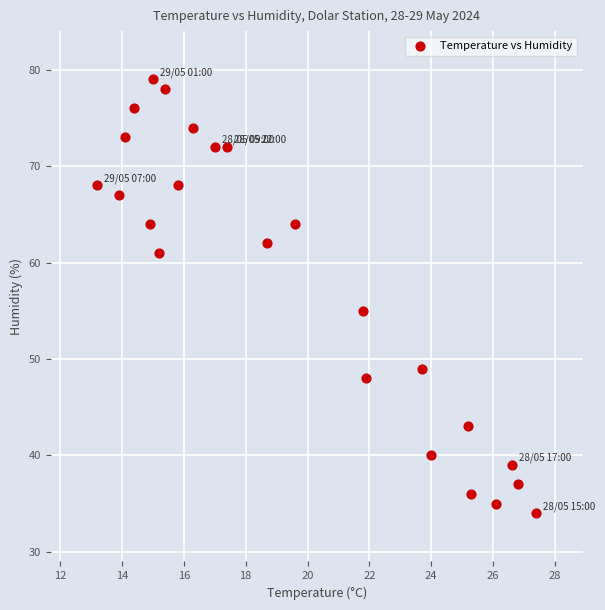

What is the range of Y values (max minus min)?

45